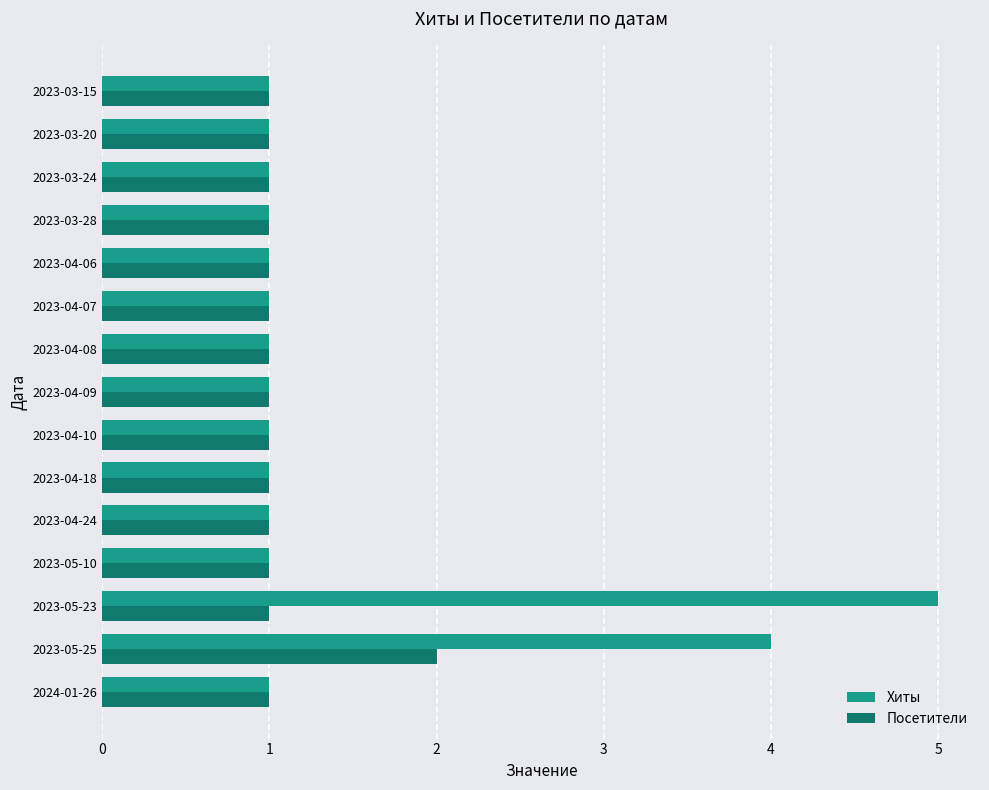

List the series in order of their peak value, lowest first.

Посетители, Хиты